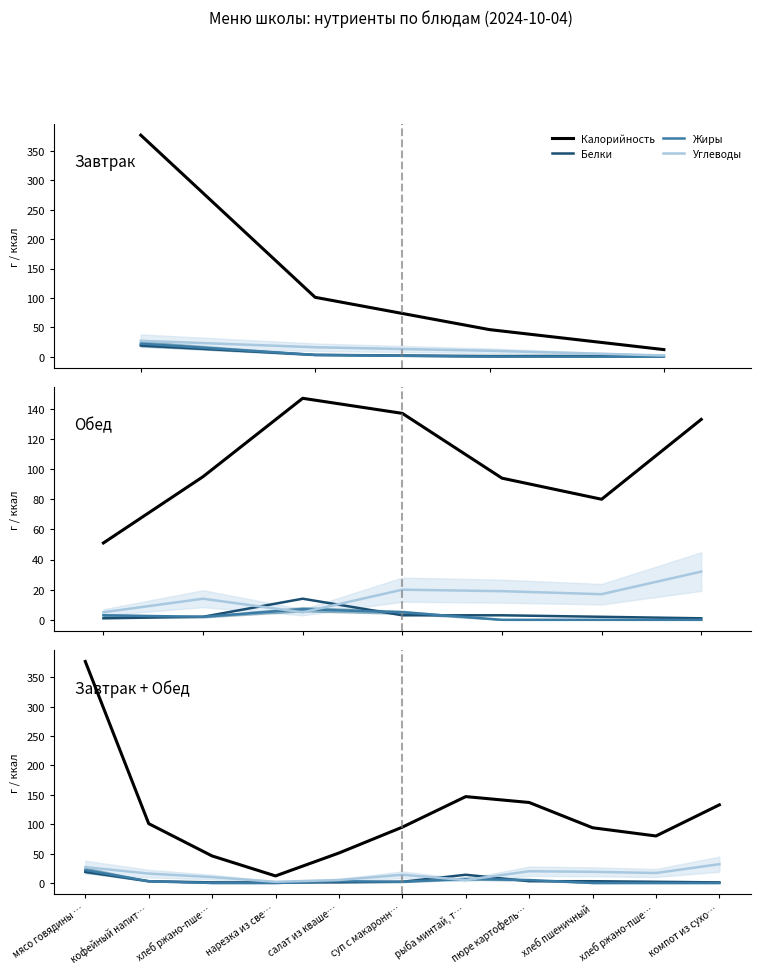

The value of Белки at хлеб пшеничный is 3. True or false?

True